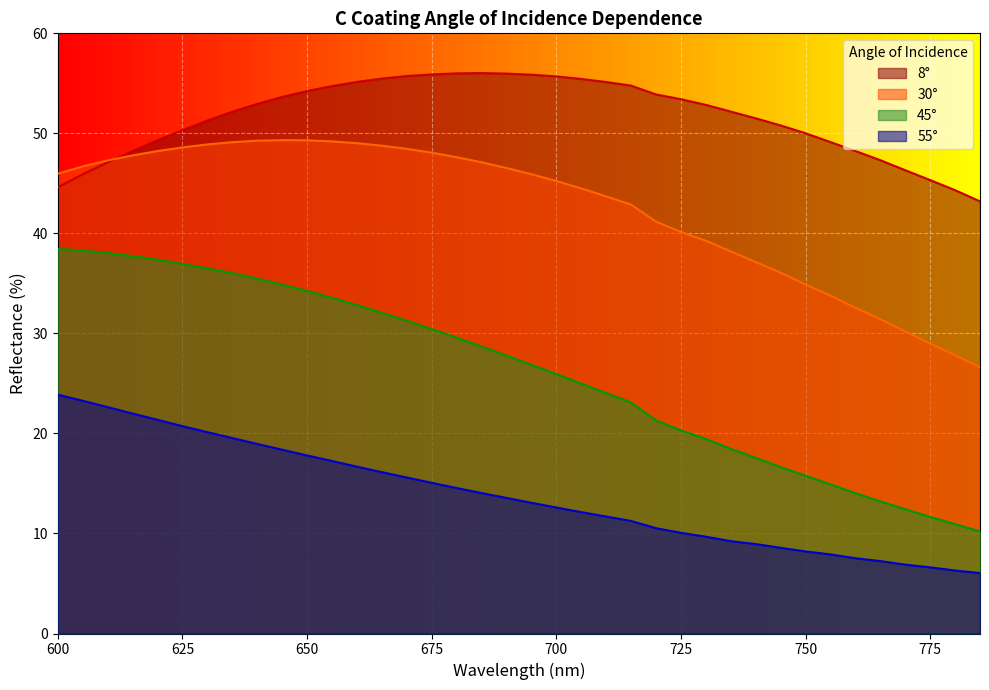

True or false: 45° and 8° intersect in this chart.

False